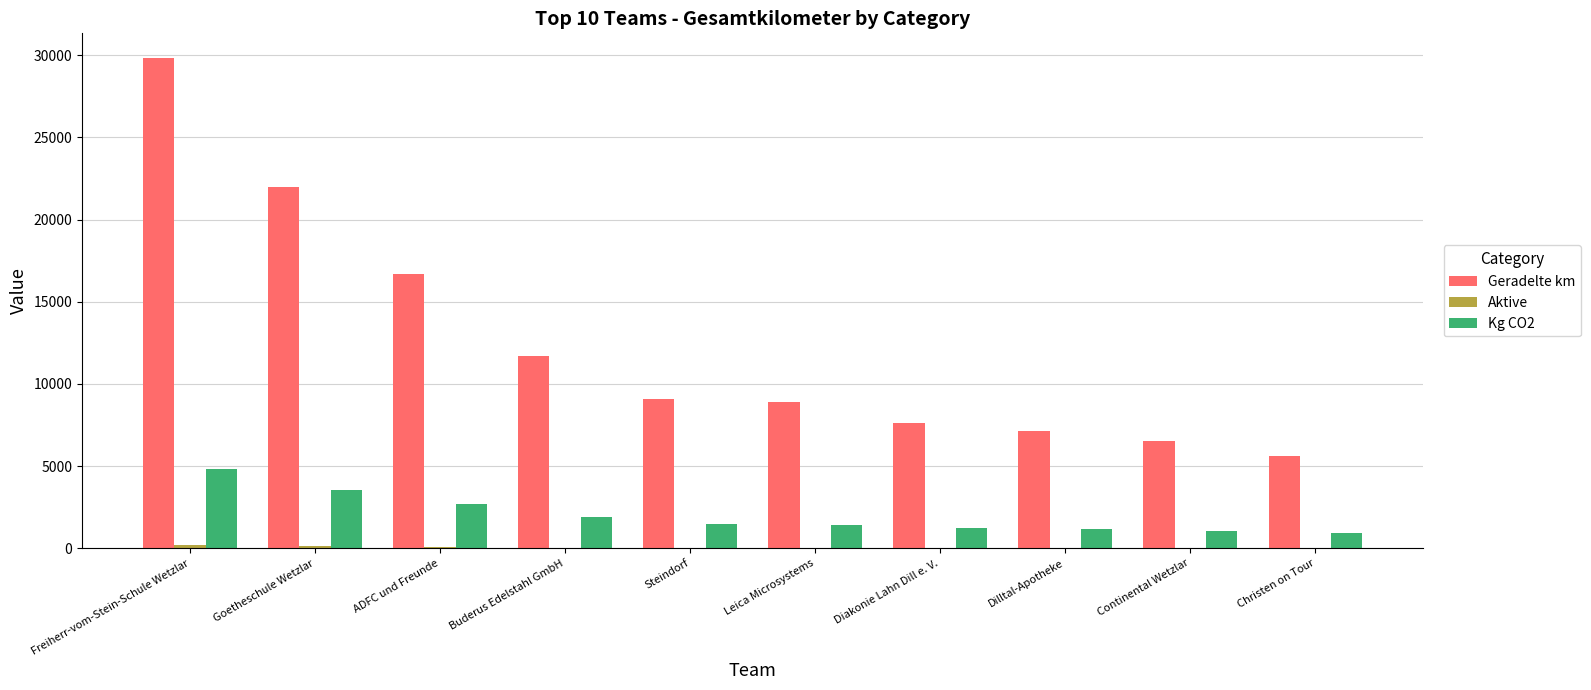

Which series has the largest total across all categories?

Geradelte km